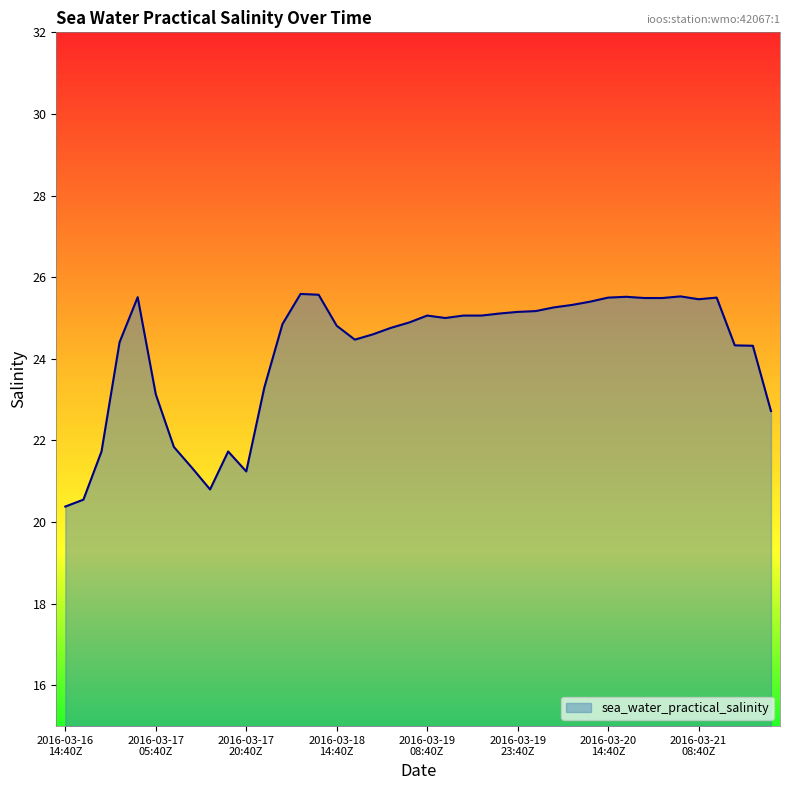

Does the chart display data point markers on the line(s)?

No